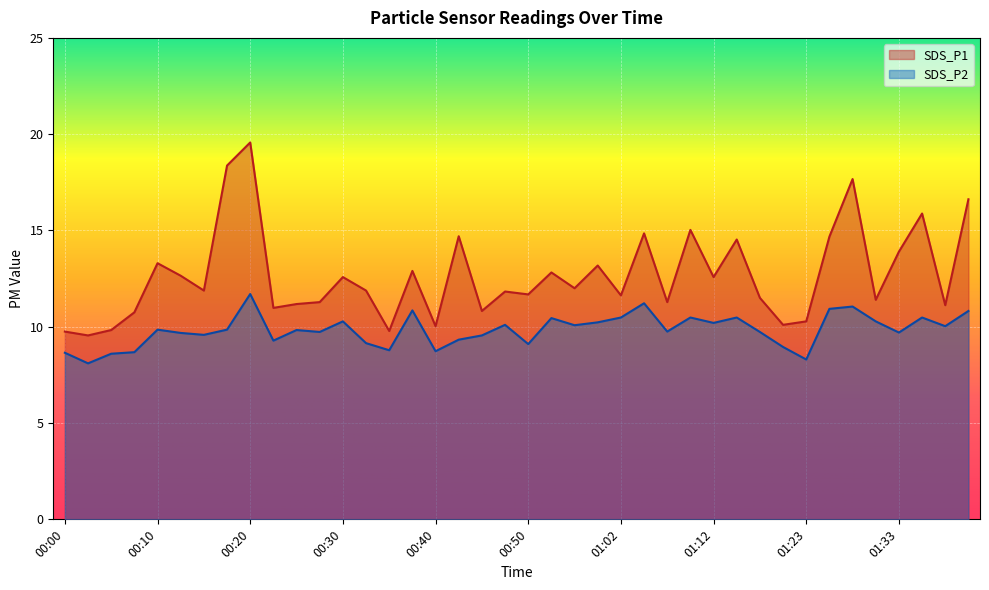

What is the greatest value displayed?

19.6